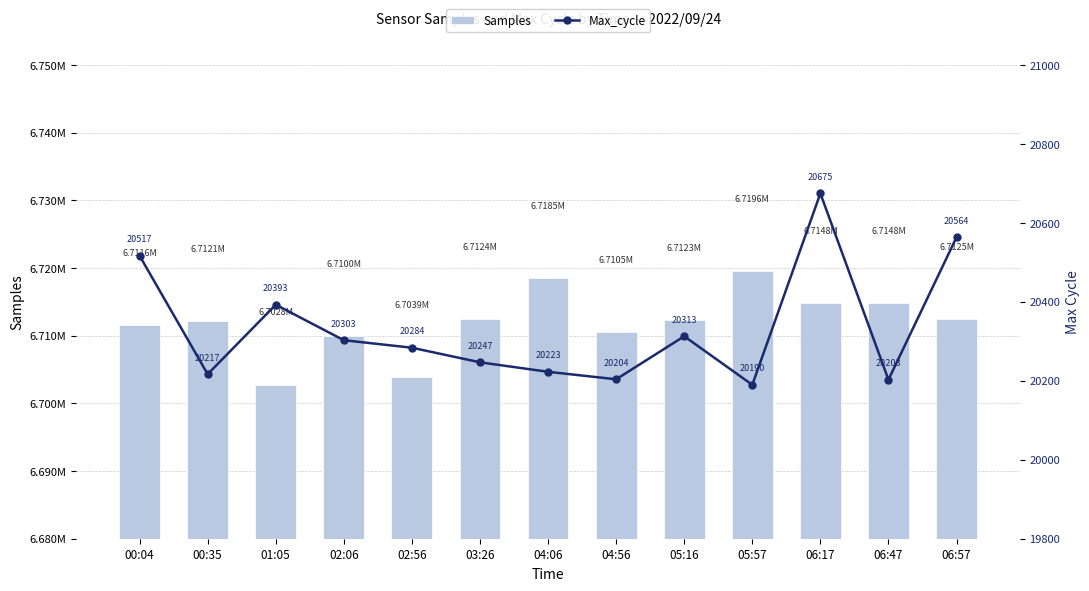

List the labels in order of Samples value, largest first.

05:57, 04:06, 06:47, 06:17, 06:57, 03:26, 05:16, 00:35, 00:04, 04:56, 02:06, 02:56, 01:05